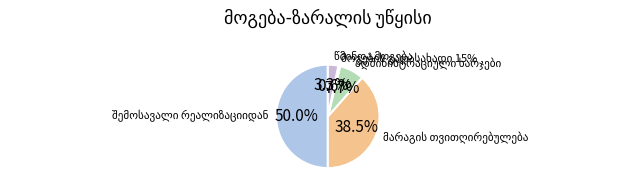

Is მოგების გადასახადი 15% the majority of the pie?

No